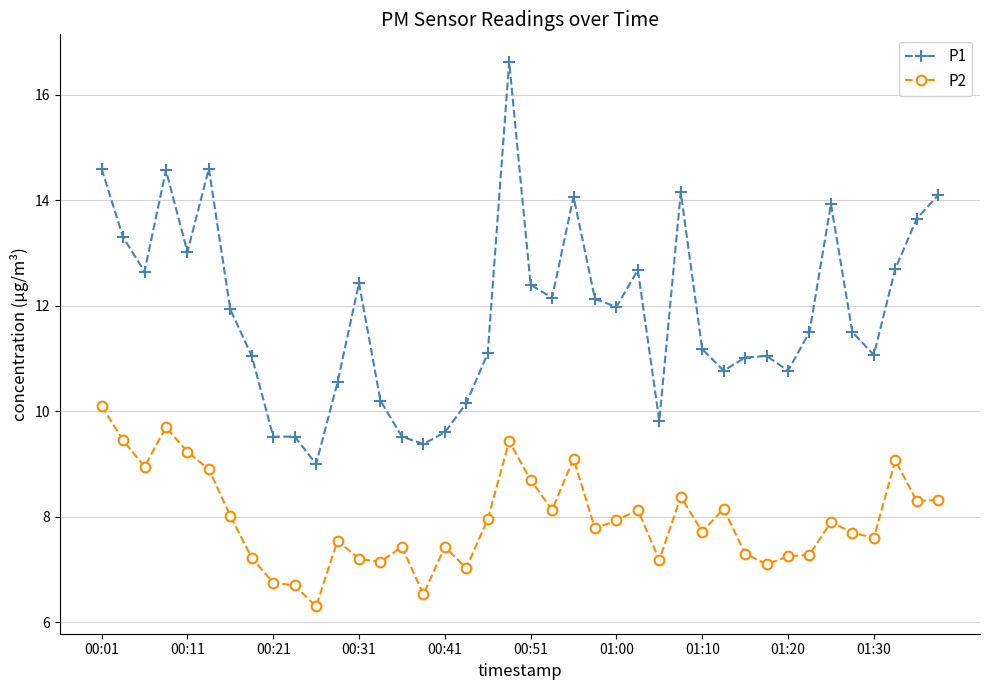

Count the number of data series in this chart.

2